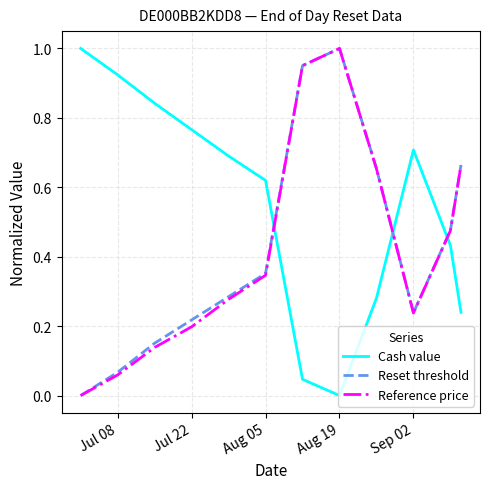

After their last crossing, which series has the higher values: Cash value or Reset threshold?

Reset threshold